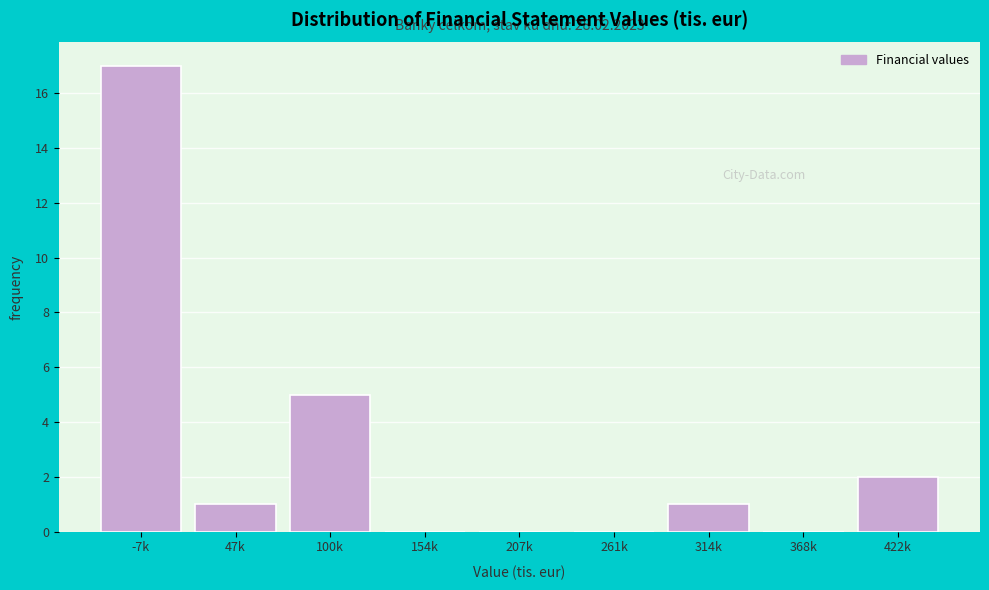

Reading right to left, what are all the values shown in this chart?

422k=2	368k=0	314k=1	261k=0	207k=0	154k=0	100k=5	47k=1	-7k=17